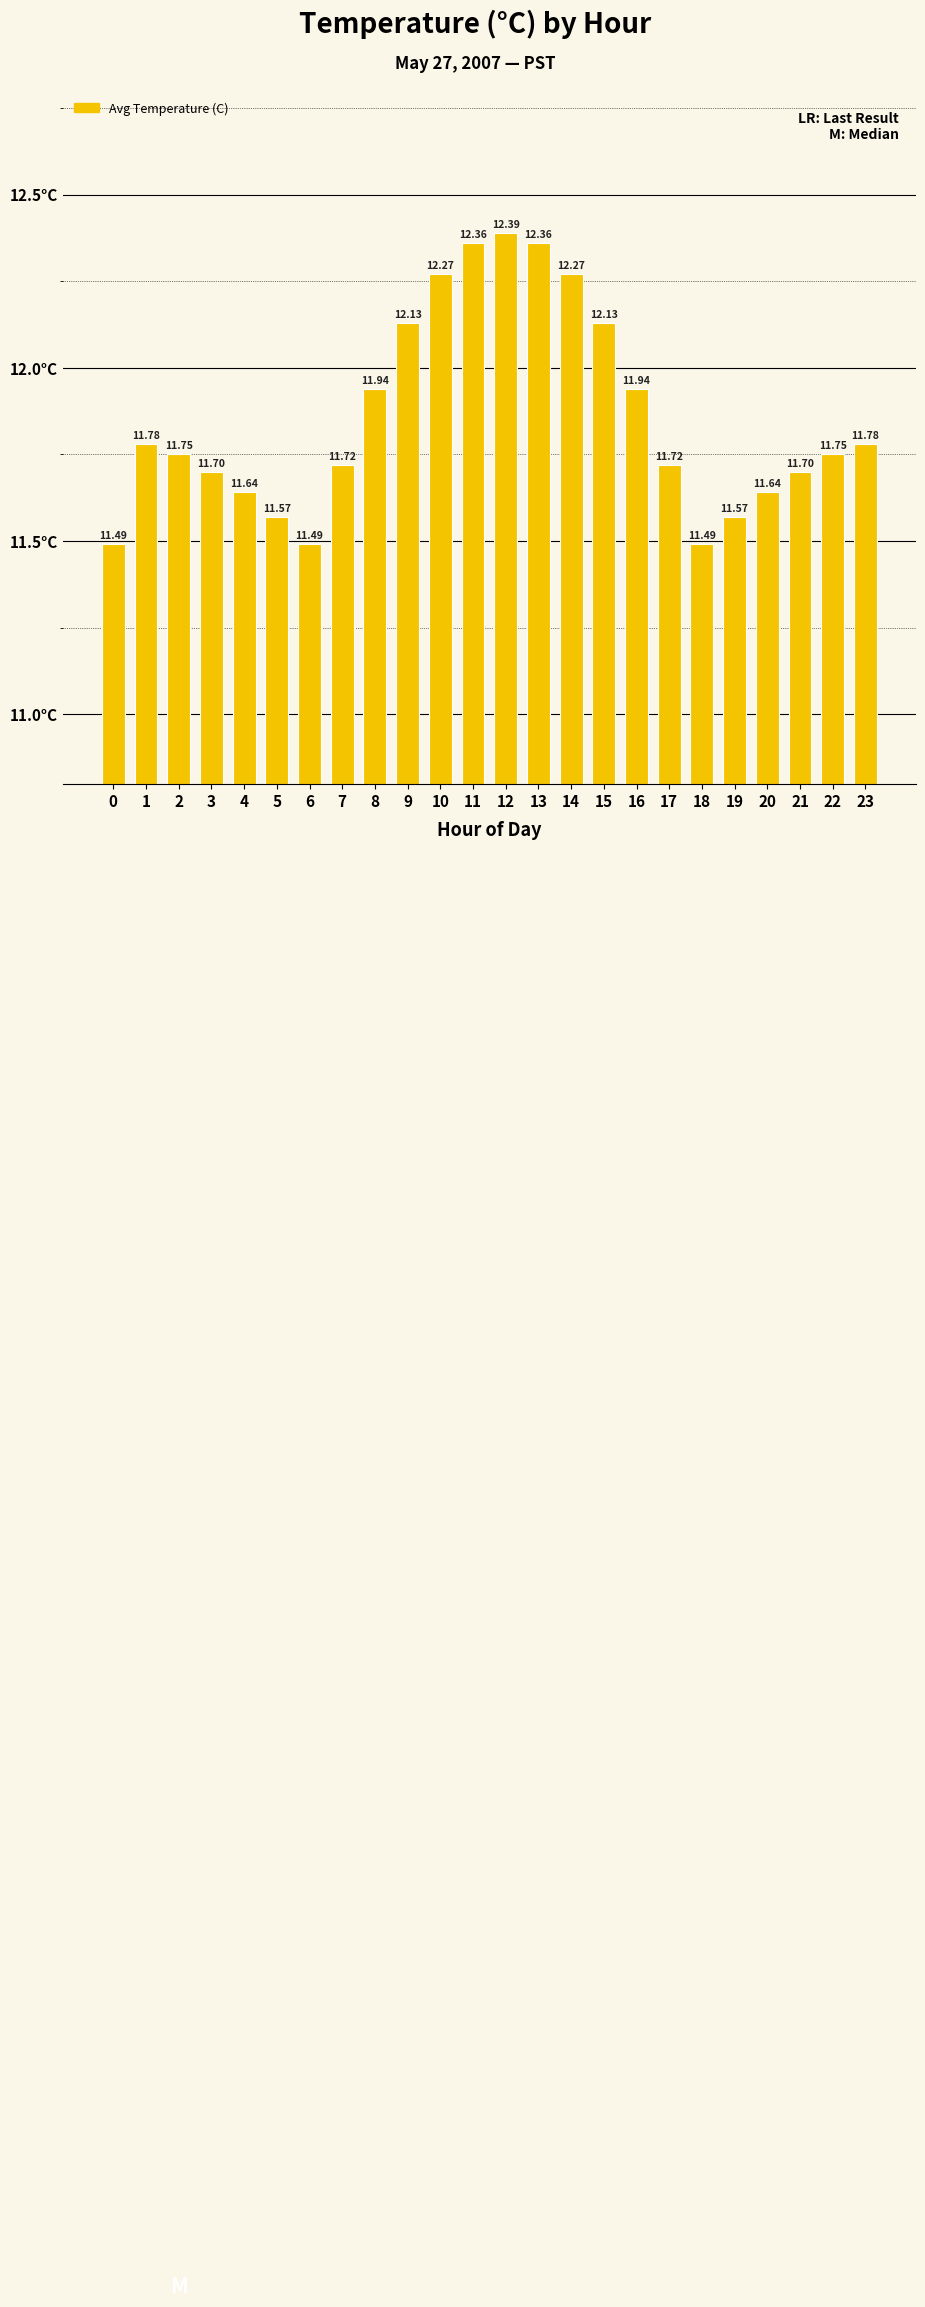

The chart shows a value of 20.8 at 8. True or false?

False